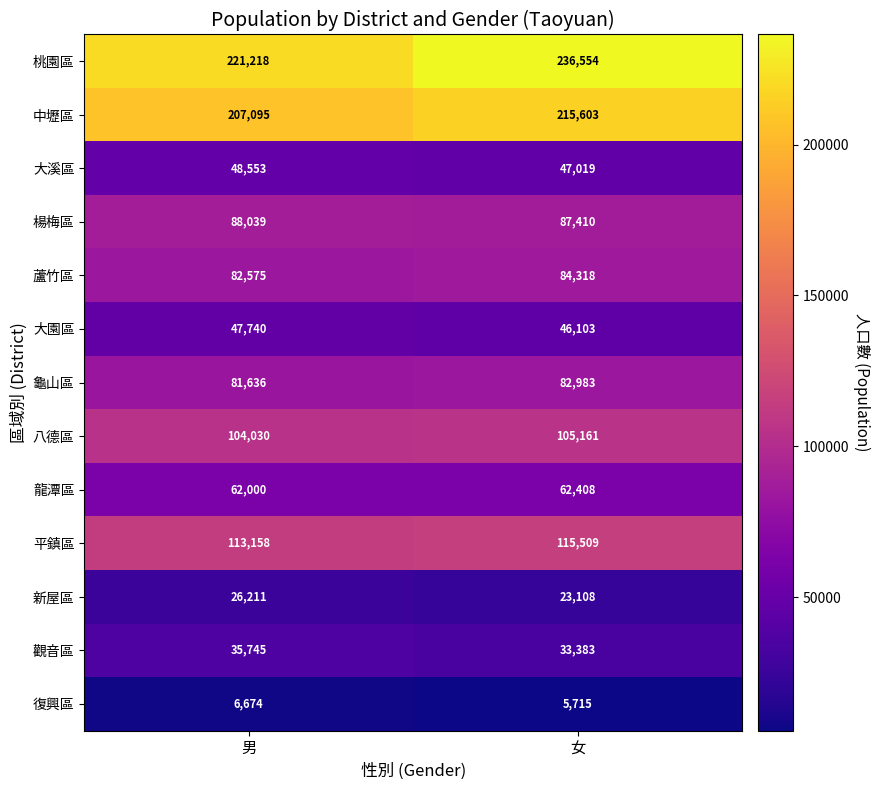

Which label corresponds to the largest value in the chart?

女